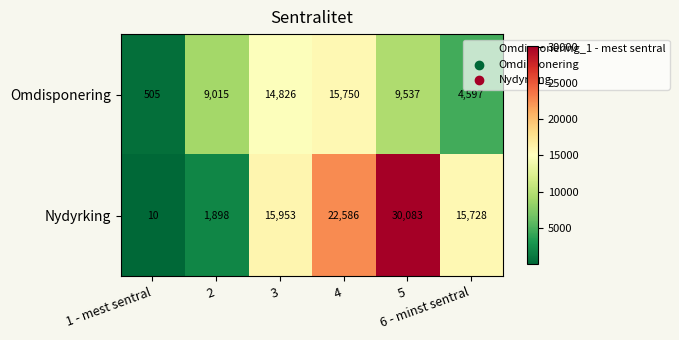

How many data points does each series have?

6